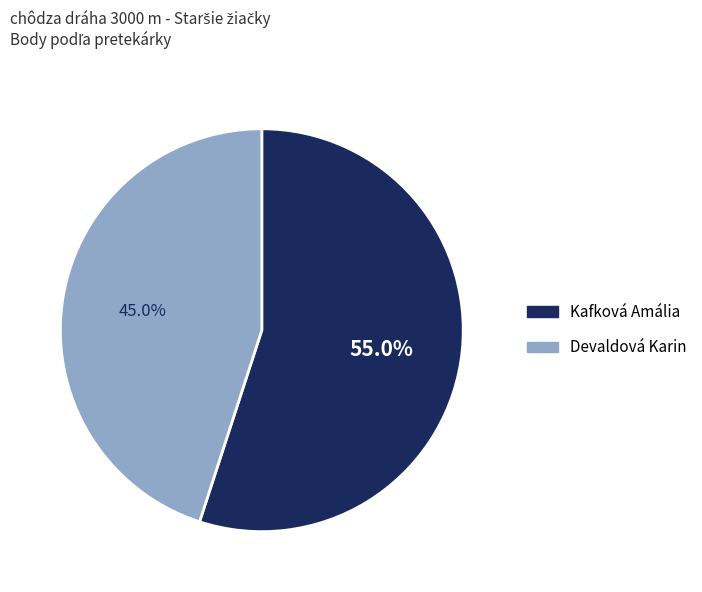

Count the number of slices in the pie.

2